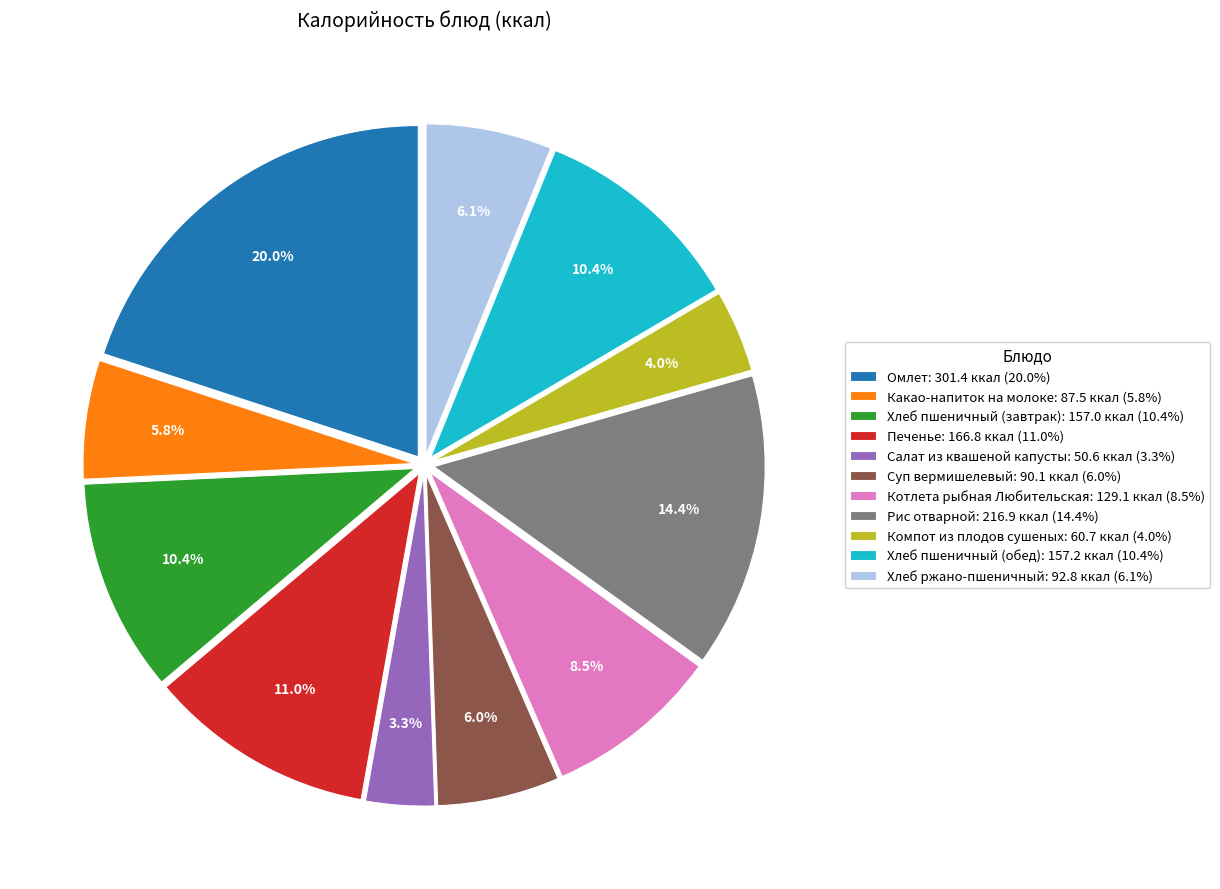

Between Суп вермишелевый and Котлета рыбная Любительская, which is larger?

Котлета рыбная Любительская